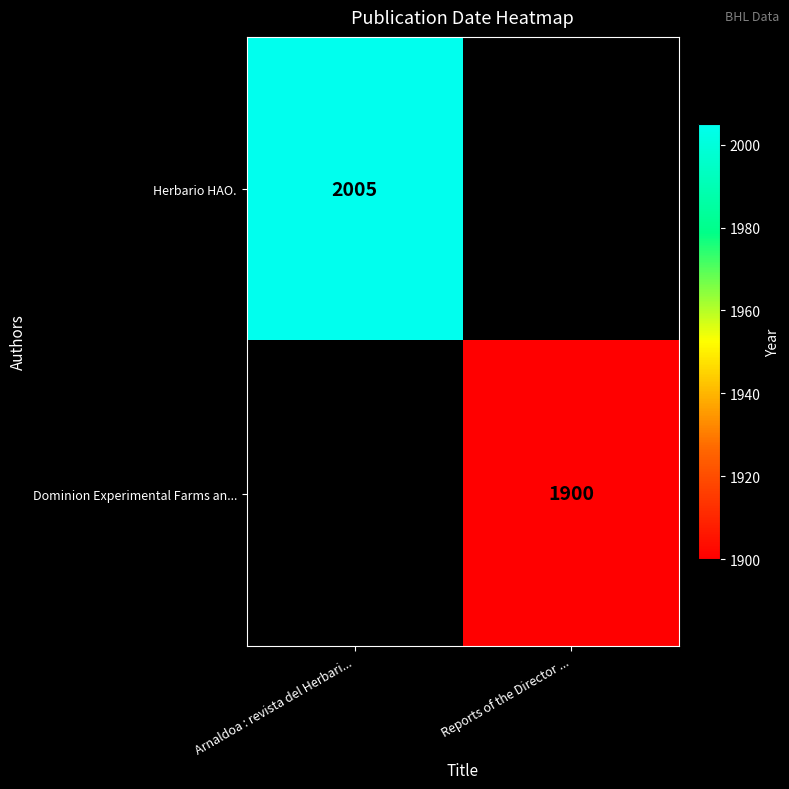

True or false: Dominion Experimental Farms an... has a value of 2788 at Reports of the Director ....

False